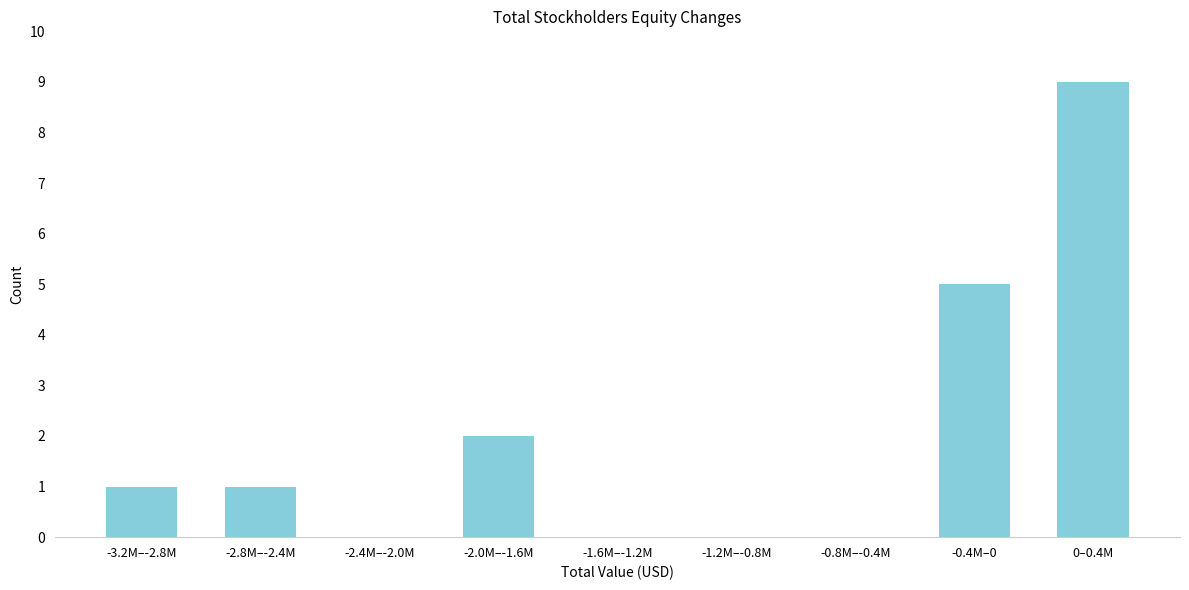

Reading left to right, extract all data points from this chart.

-3.2M–-2.8M=1	-2.8M–-2.4M=1	-2.4M–-2.0M=0	-2.0M–-1.6M=2	-1.6M–-1.2M=0	-1.2M–-0.8M=0	-0.8M–-0.4M=0	-0.4M–0=5	0–0.4M=9